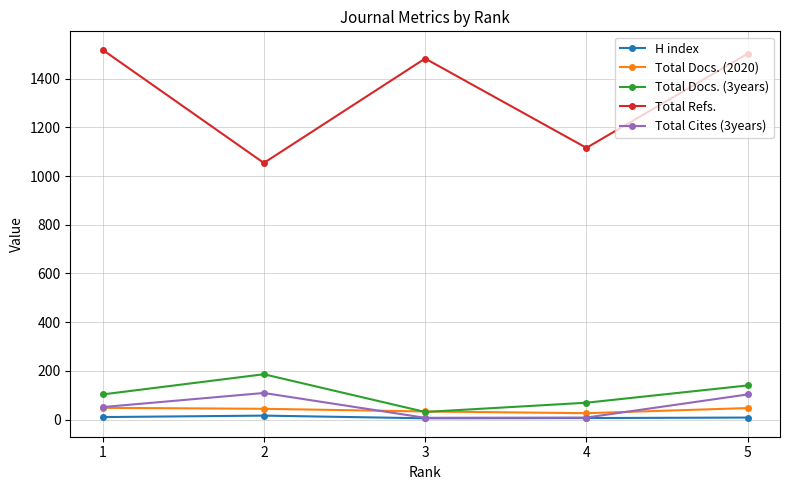

What is the sum of the Total Cites (3years) values at 1 and 3?

58